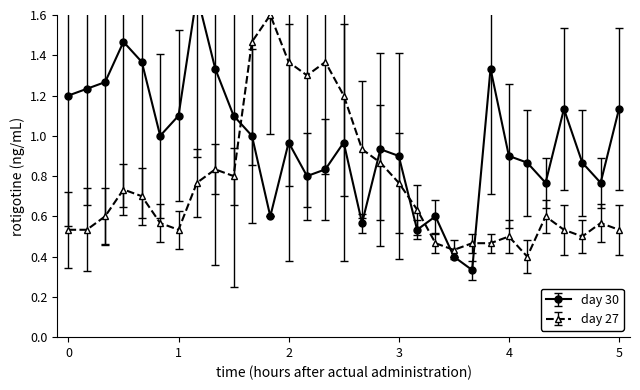

True or false: day 27 has more than 2 points higher than both neighbors.

True